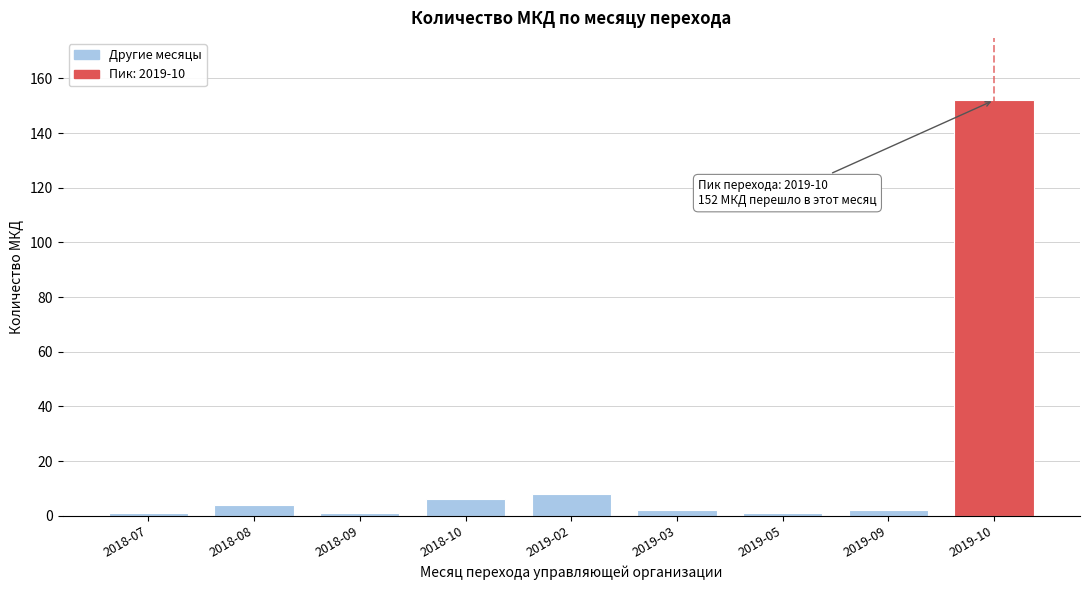

Reading right to left, list all the values displayed in this chart.

2019-10=152	2019-09=2	2019-05=1	2019-03=2	2019-02=8	2018-10=6	2018-09=1	2018-08=4	2018-07=1